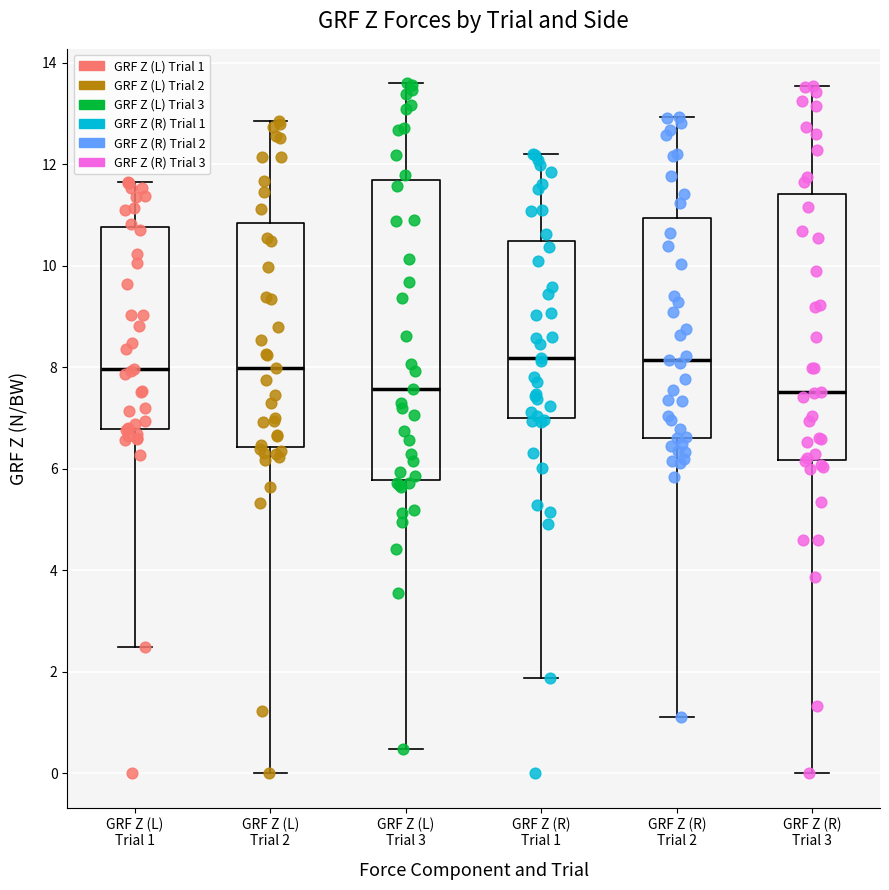

Comparing the boxes themselves (not the whiskers), which one is the tallest?

GRF Z (L) Trial 3